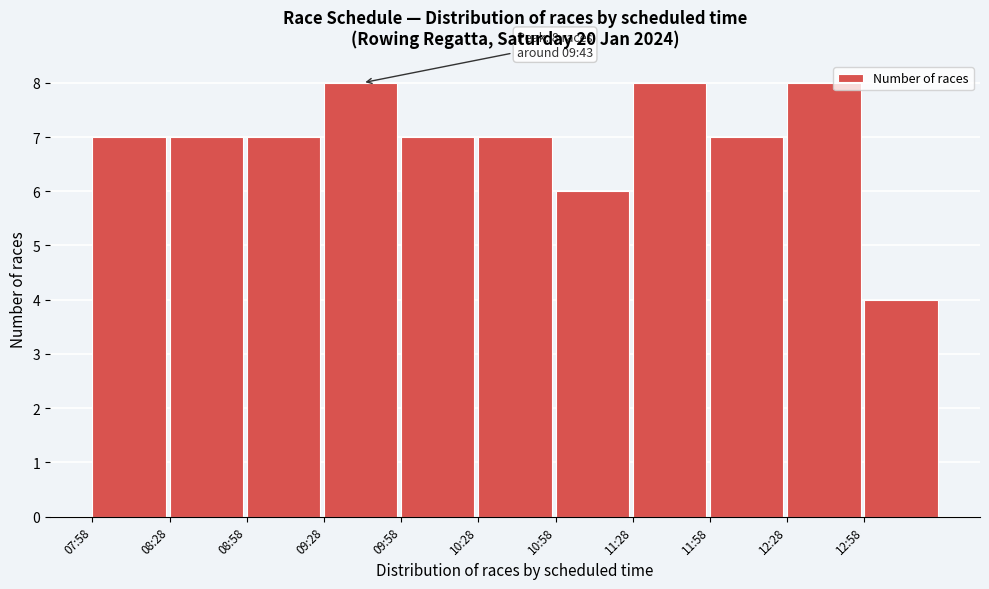

Reading right to left, list all the values displayed in this chart.

12:58=4	12:28=8	11:58=7	11:28=8	10:58=6	10:28=7	09:58=7	09:28=8	08:58=7	08:28=7	07:58=7